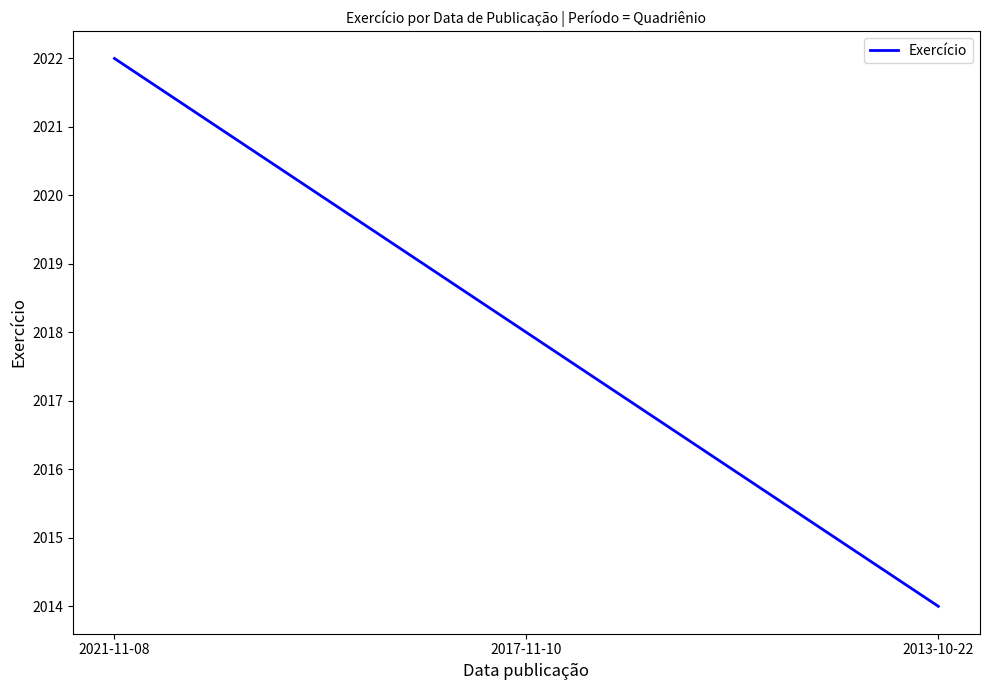

Reading right to left, transcribe all the data shown in this chart.

2013-10-22=2014	2017-11-10=2018	2021-11-08=2022